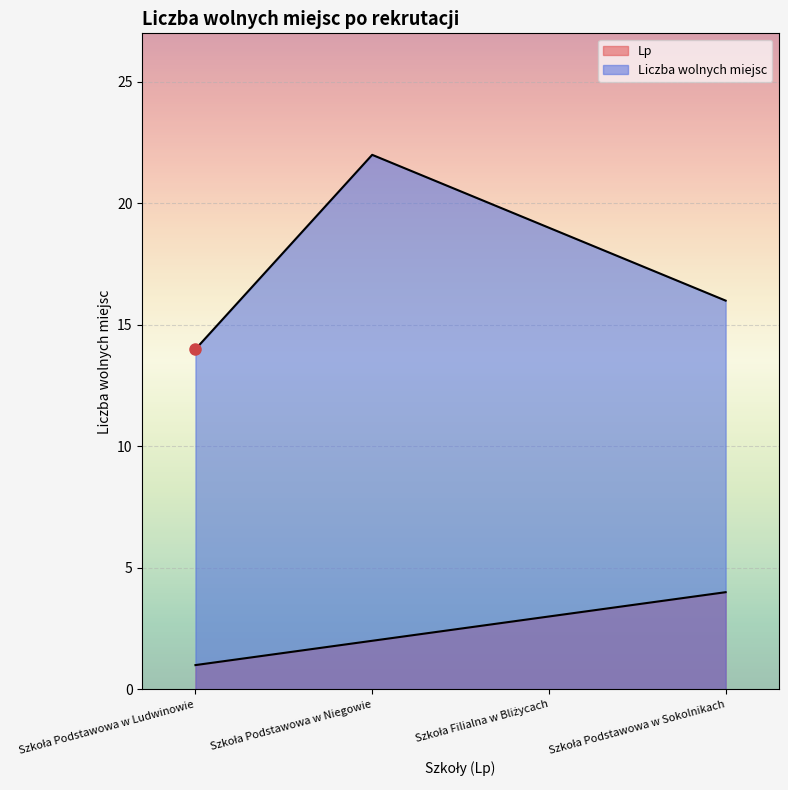

How many data points in Lp are above 3?

1